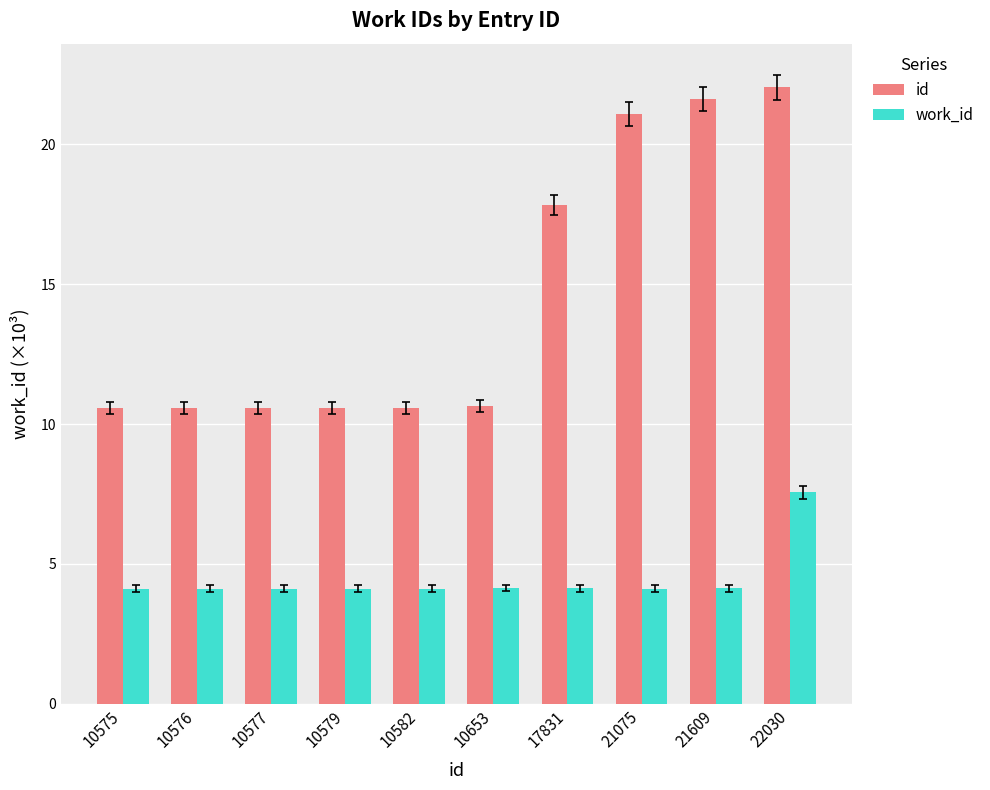

The work_id series shows 5.9 at 10575. True or false?

False